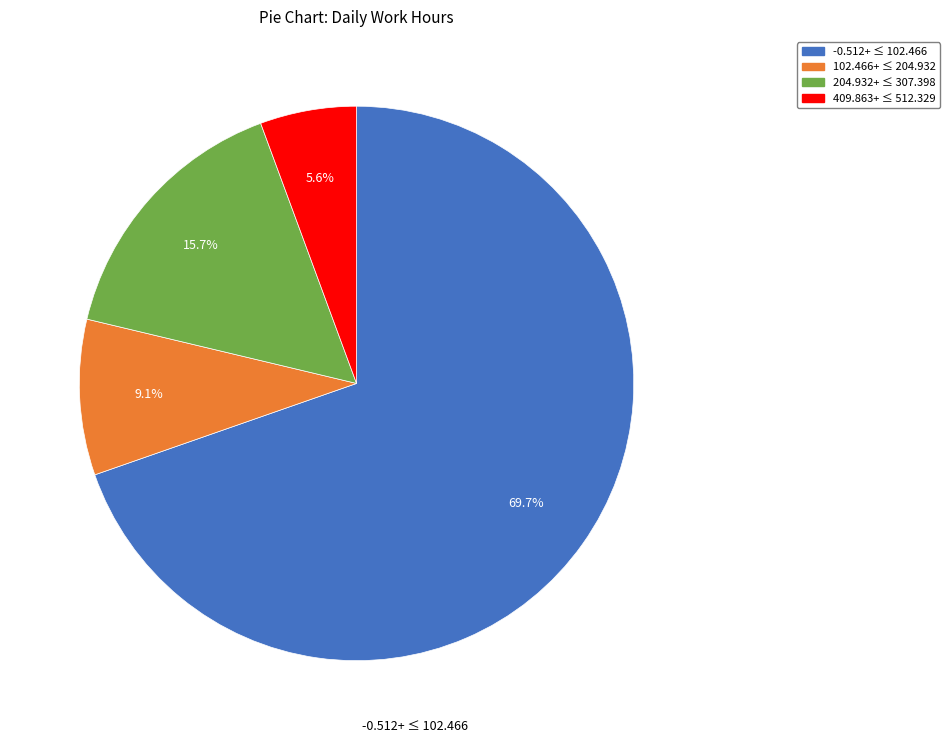

Does any single category account for the majority?

Yes